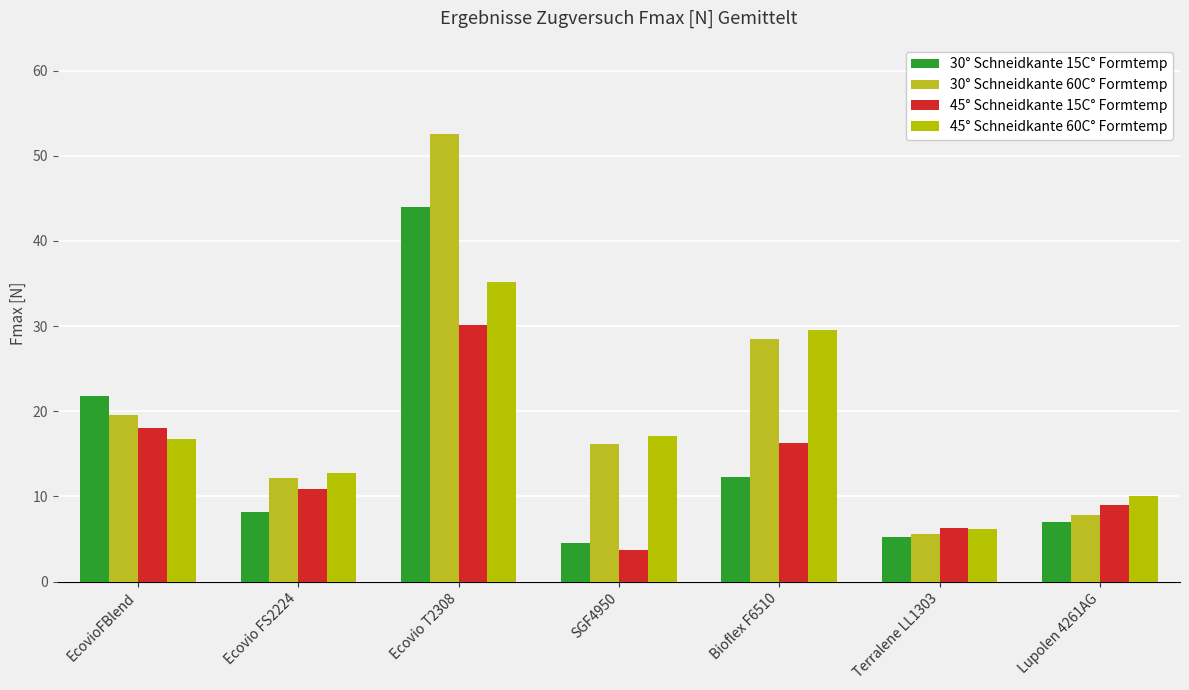

The value of 30° Schneidkante 60C° Formtemp at SGF4950 is 23.6. True or false?

False